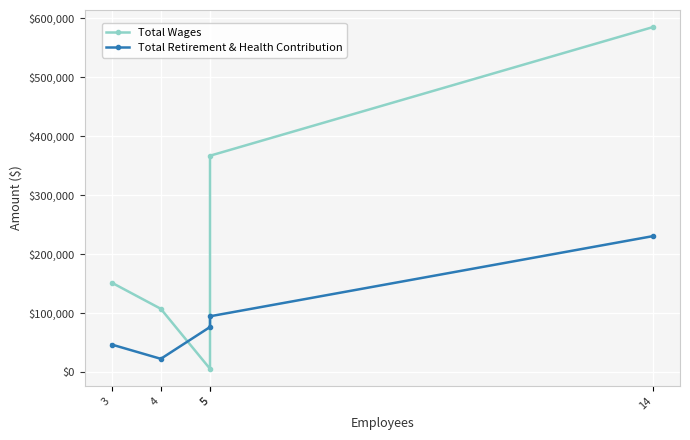

True or false: Total Retirement & Health Contribution and Total Wages intersect in this chart.

True